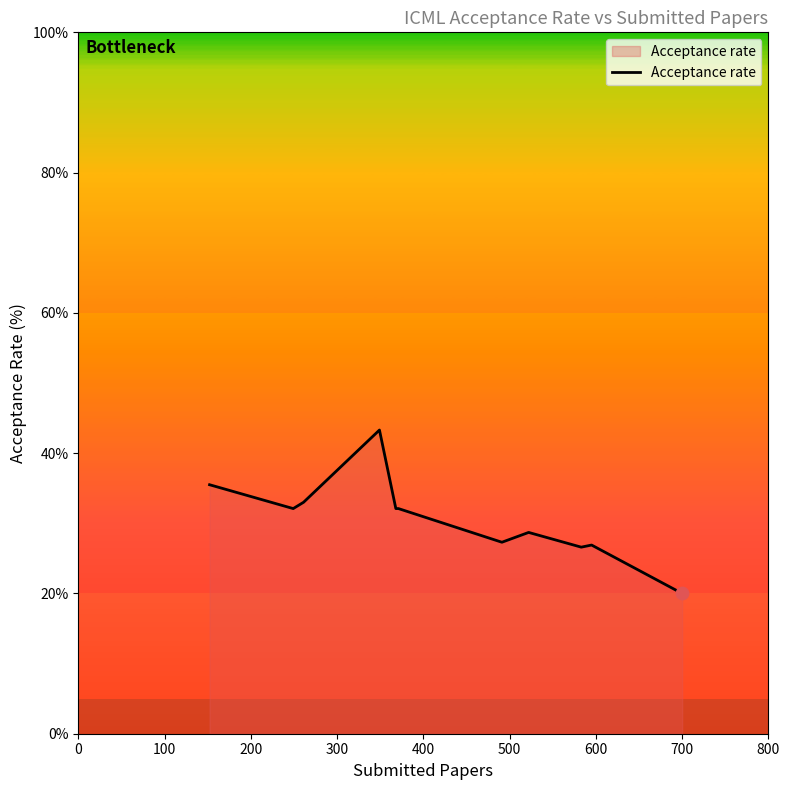

What is the difference between the maximum and minimum values?

23.3